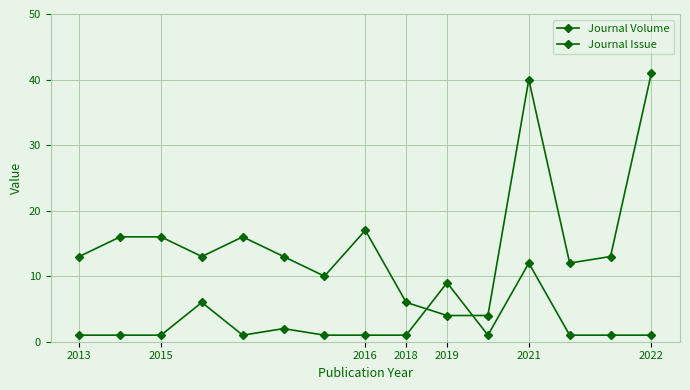

How many lines are shown in the chart?

2